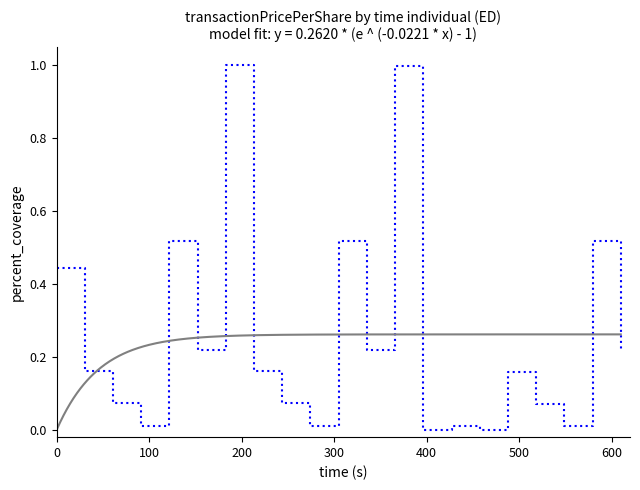

How many data points does each series have?

21